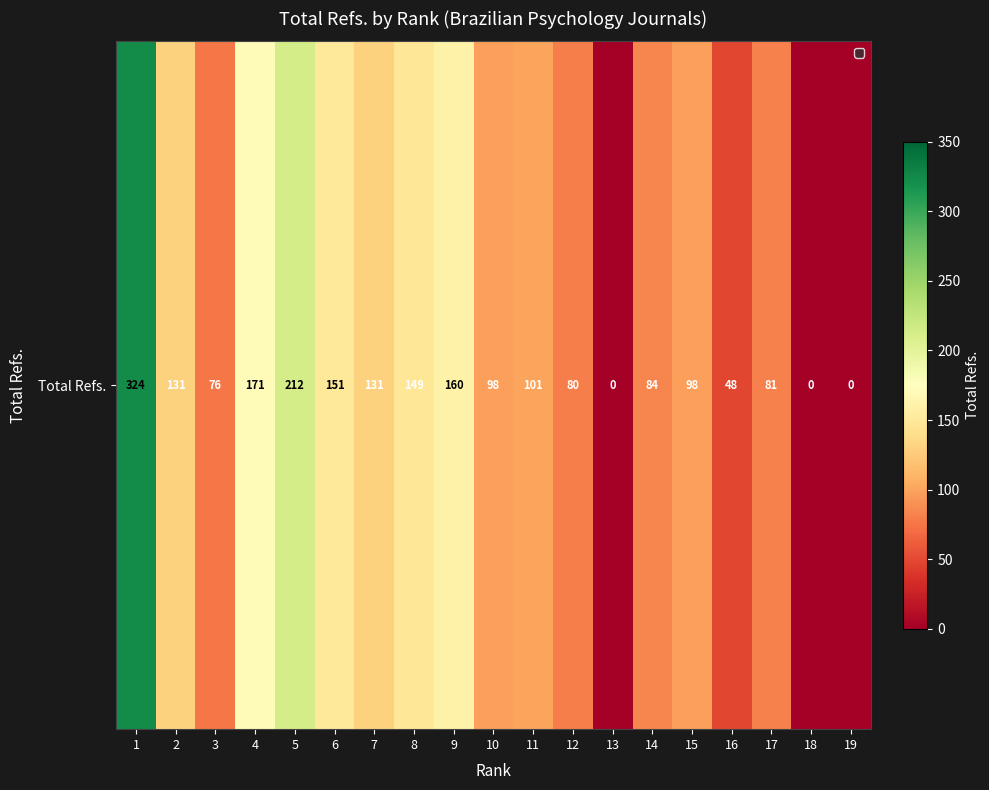

What is the difference between the second highest and second lowest values?

212